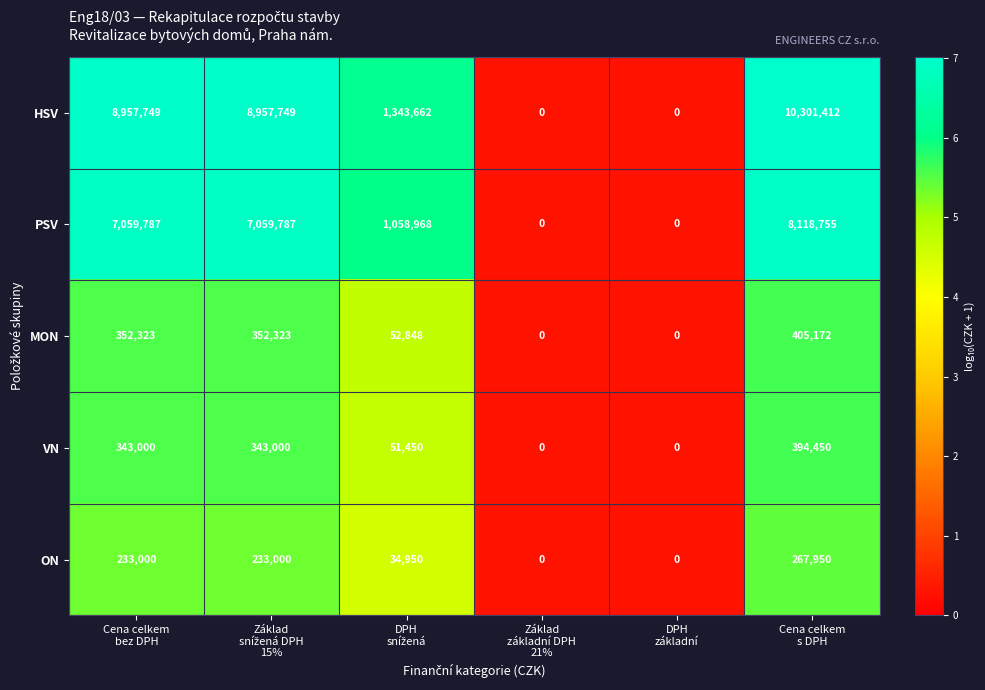

What is the highest value of the MON series?

405172